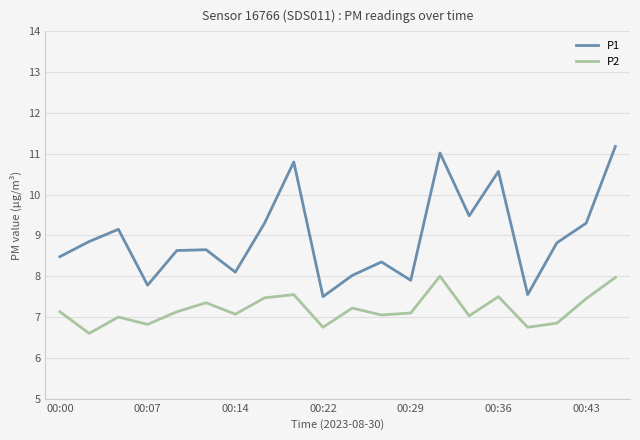

True or false: P1 and P2 intersect in this chart.

False